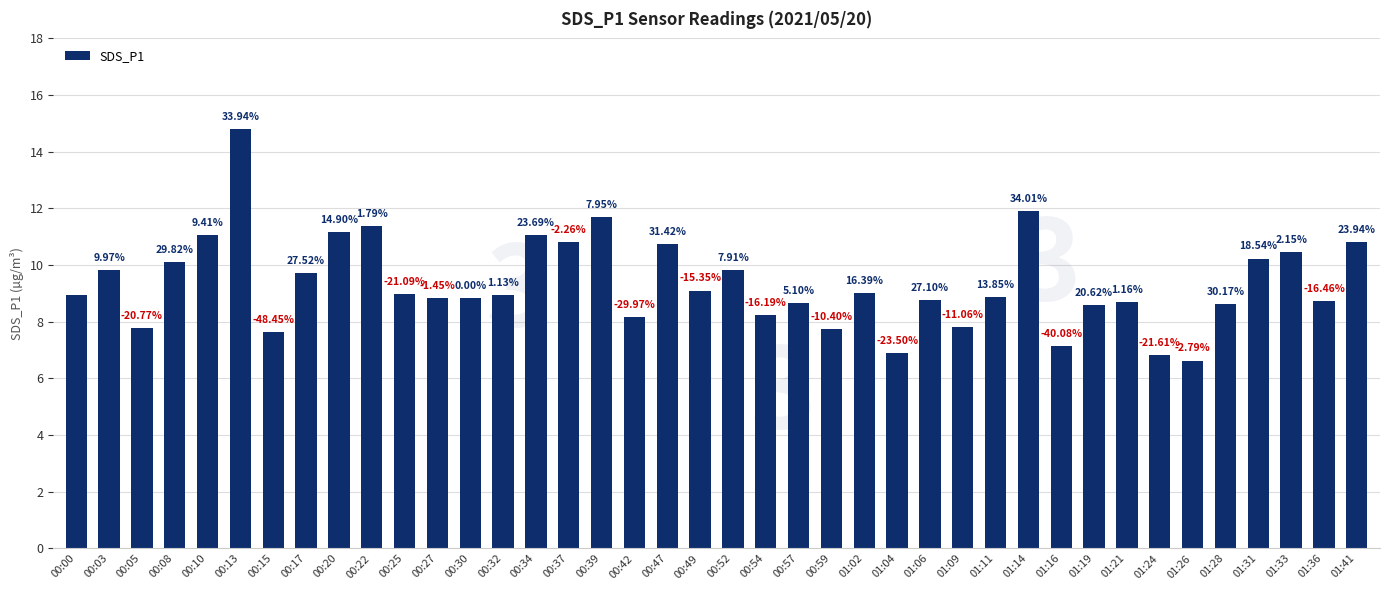

Reading left to right, extract all data points from this chart.

00:00=8.9	00:03=9.8	00:05=7.8	00:08=10.1	00:10=11.1	00:13=14.8	00:15=7.6	00:17=9.7	00:20=11.2	00:22=11.4	00:25=9.0	00:27=8.8	00:30=8.8	00:32=8.9	00:34=11.1	00:37=10.8	00:39=11.7	00:42=8.2	00:47=10.8	00:49=9.1	00:52=9.8	00:54=8.2	00:57=8.7	00:59=7.8	01:02=9.0	01:04=6.9	01:06=8.8	01:09=7.8	01:11=8.9	01:14=11.9	01:16=7.1	01:19=8.6	01:21=8.7	01:24=6.8	01:26=6.6	01:28=8.6	01:31=10.2	01:33=10.4	01:36=8.7	01:41=10.8